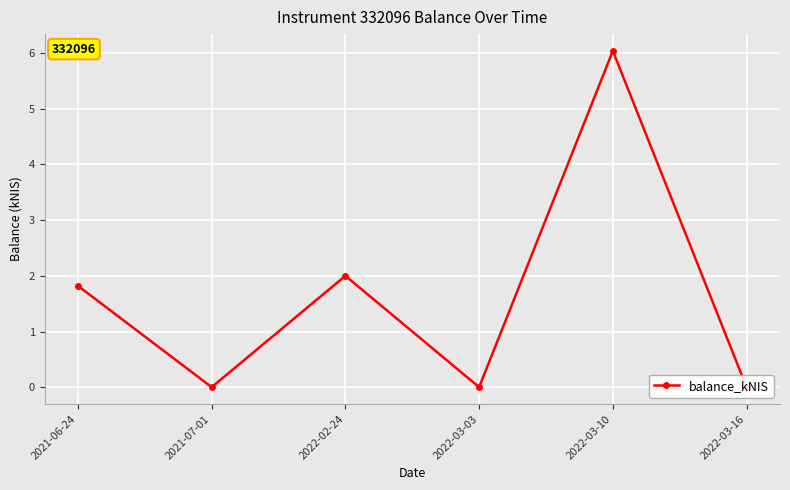

How many positive values are there?

3